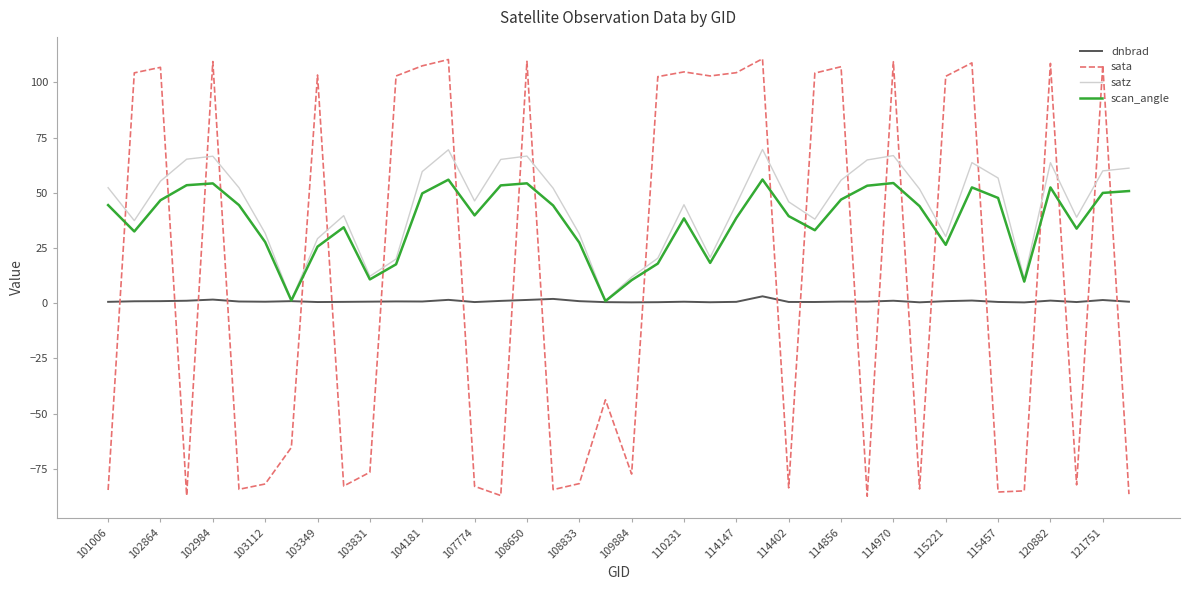

List the series in order of their peak value, lowest first.

dnbrad, scan_angle, satz, sata